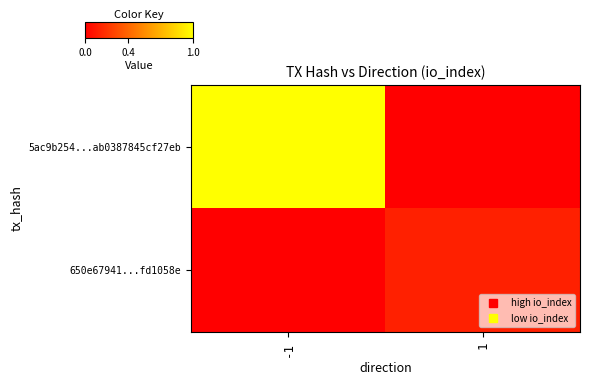

Reading right to left, extract all data points from this chart.

5ac9b254...ab0387845cf27eb: 1=0.0	-1=1.0
650e67941...fd1058e: 1=0.1	-1=0.0